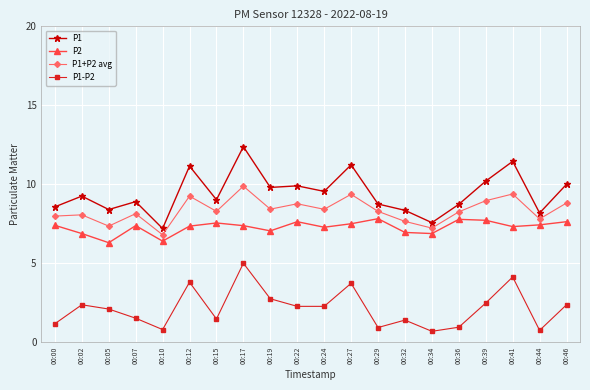

What is the difference between the maximum and minimum values in the P1+P2 avg series?

3.1